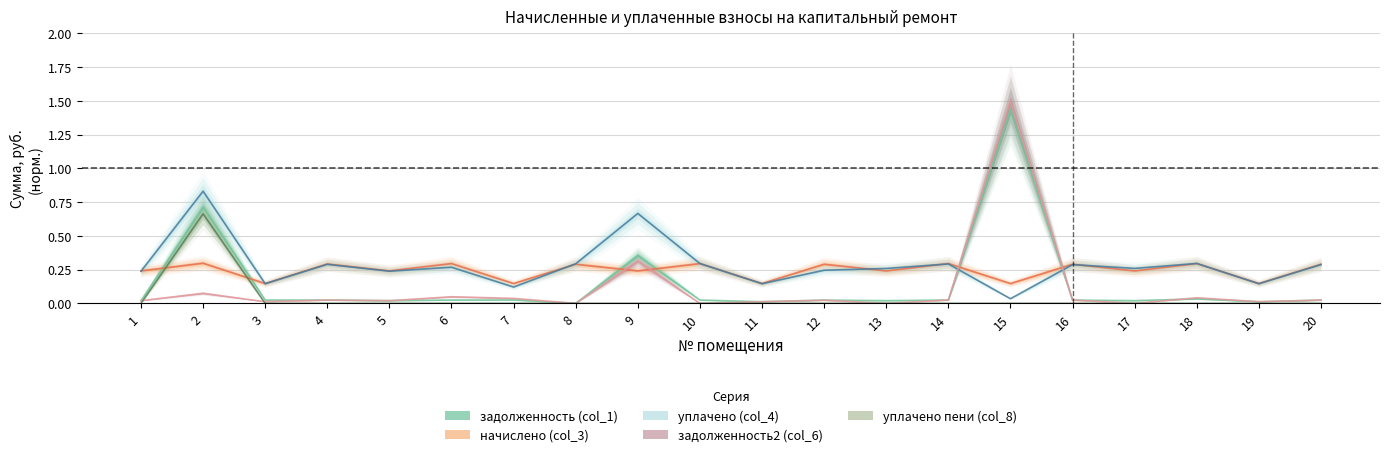

Which series has the largest total across all categories?

уплачено (col_4)